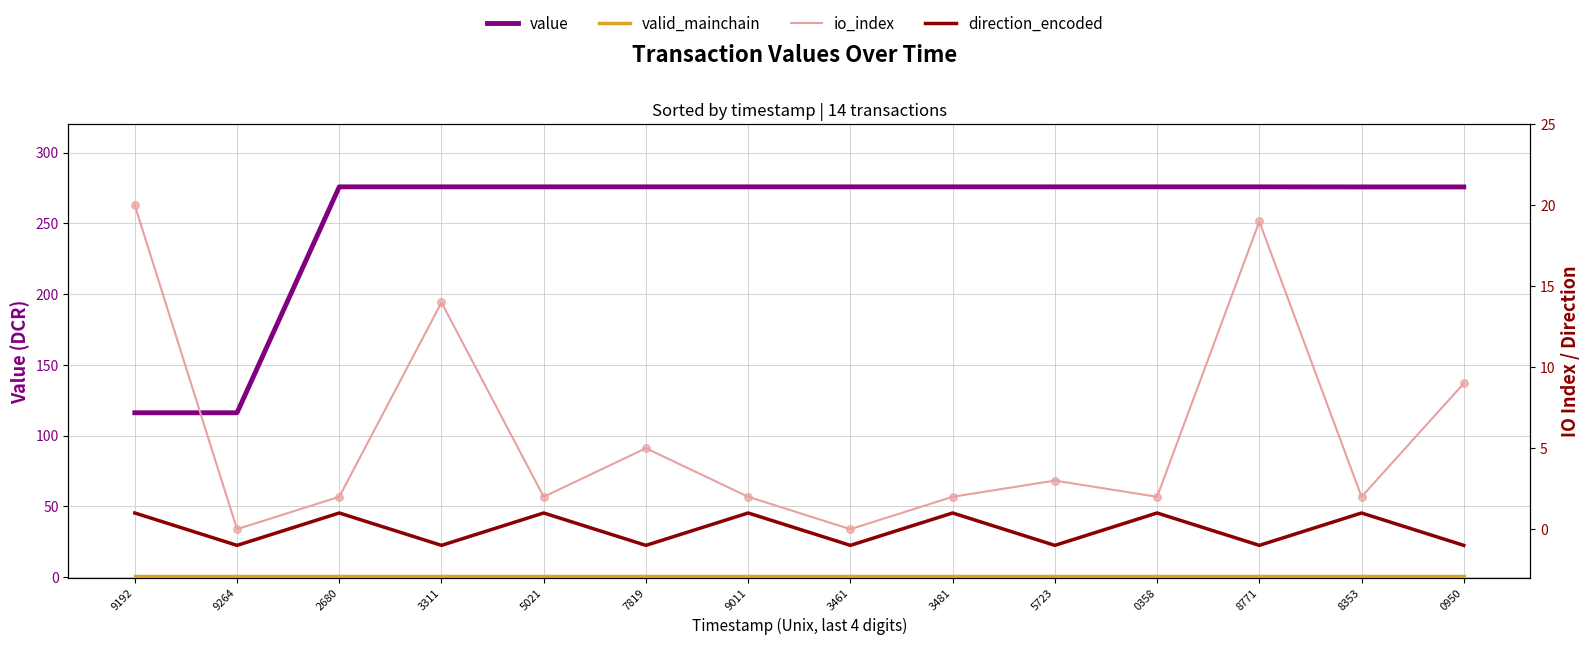

Is the value of direction_encoded at 5021 greater than the value of io_index at 0950?

No